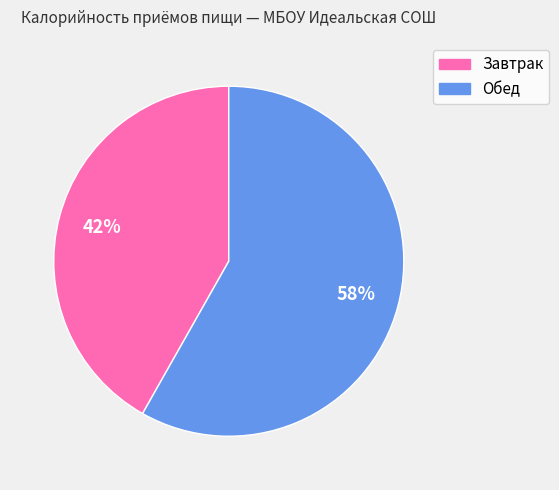

To the nearest percent, what percentage of the pie is Завтрак?

42%